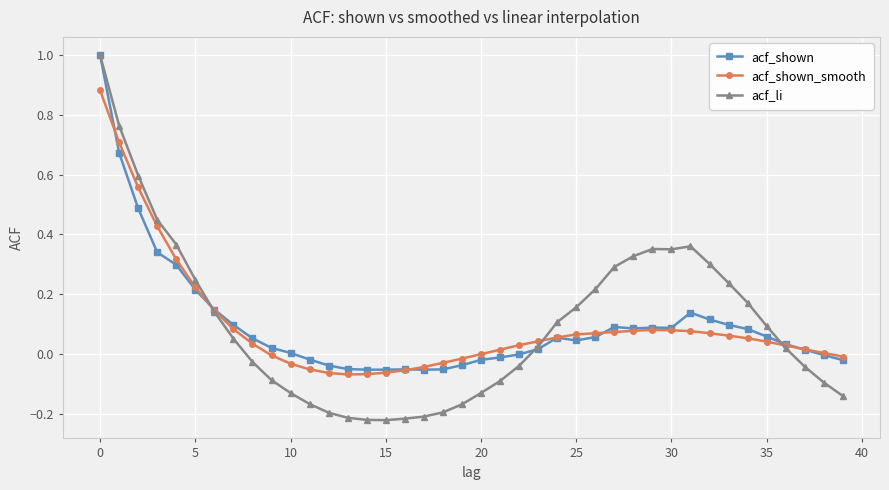

Which series has the largest range (max minus min)?

acf_li